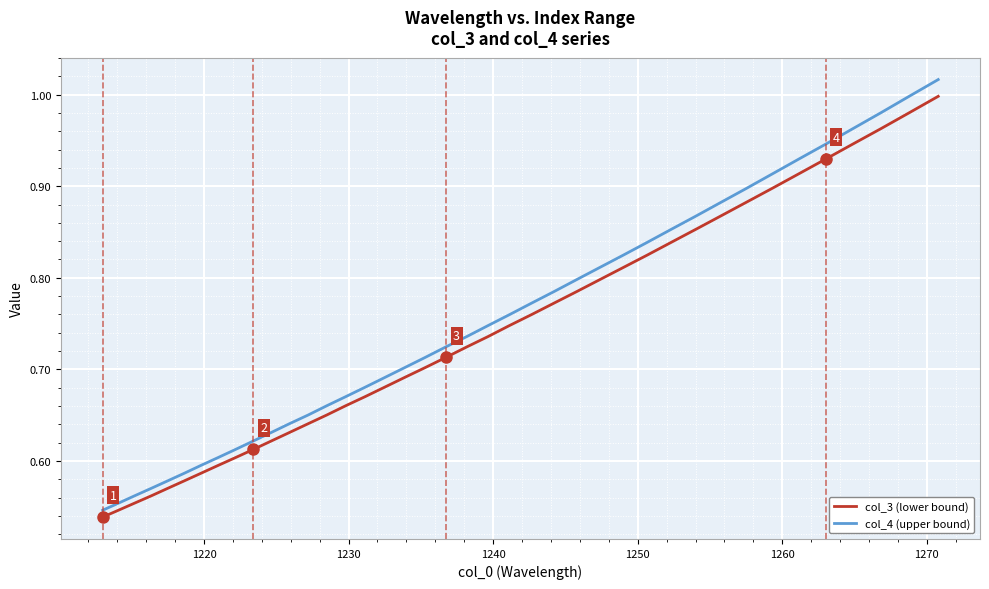

Which series has the widest spread of values?

col_4 (upper bound)